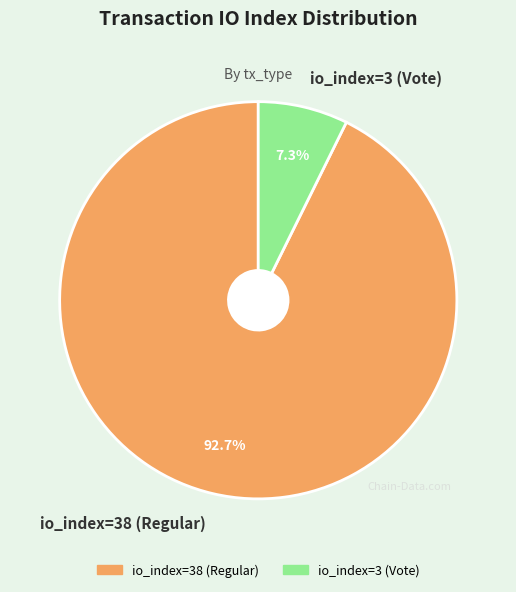

Rank the categories by value from highest to lowest.

io_index=38 (Regular), io_index=3 (Vote)